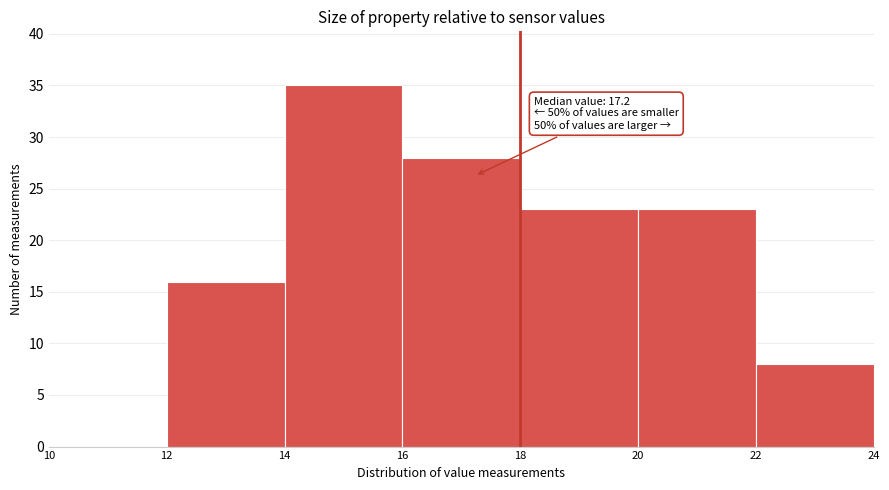

Which range on the x-axis has the tallest bar?

14 to 16